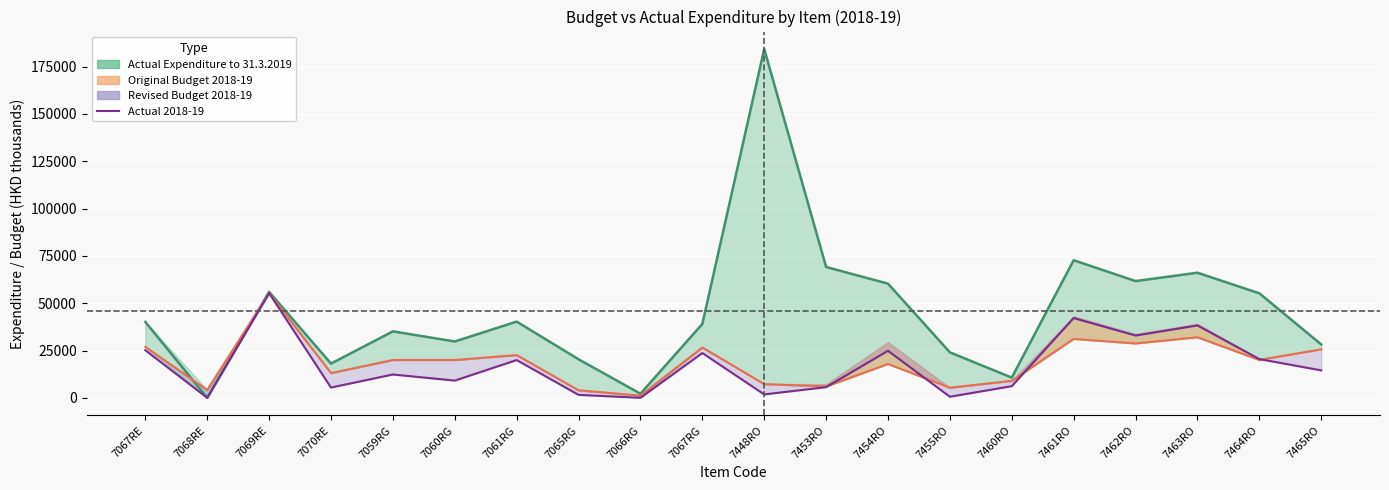

What is the value of the 13th point from the left?

24851